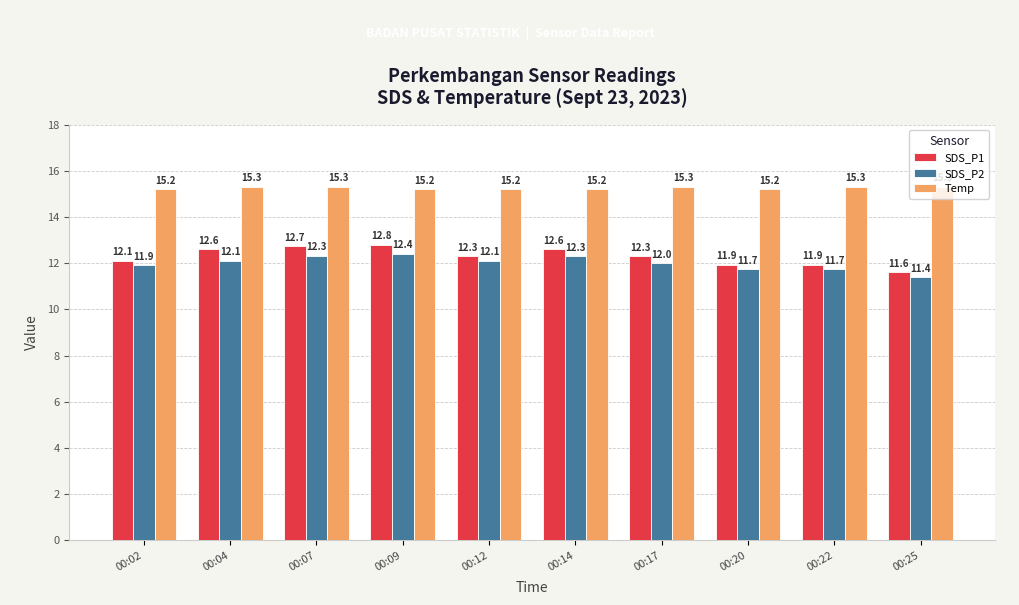

What is the value of the SDS_P1 bar at the 3rd from the left?

12.7